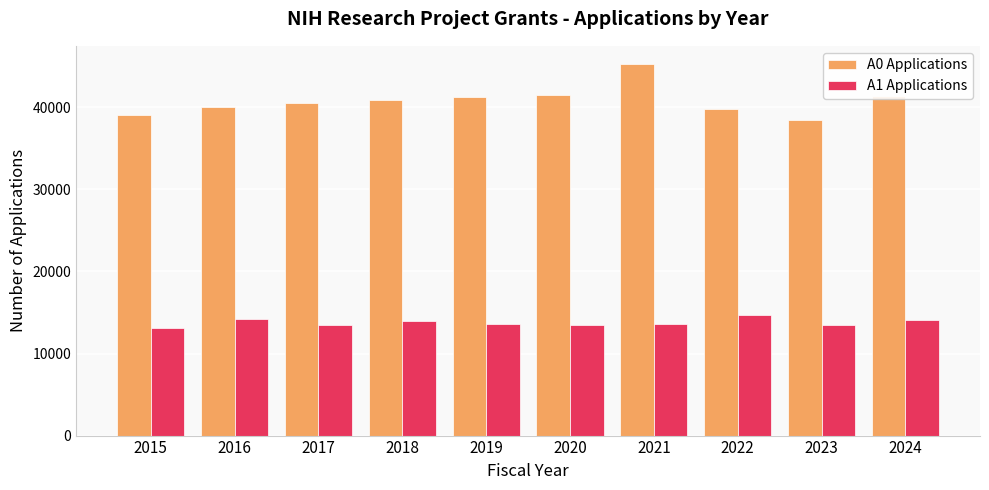

What is the difference between the maximum and minimum values in the A0 Applications series?

6836